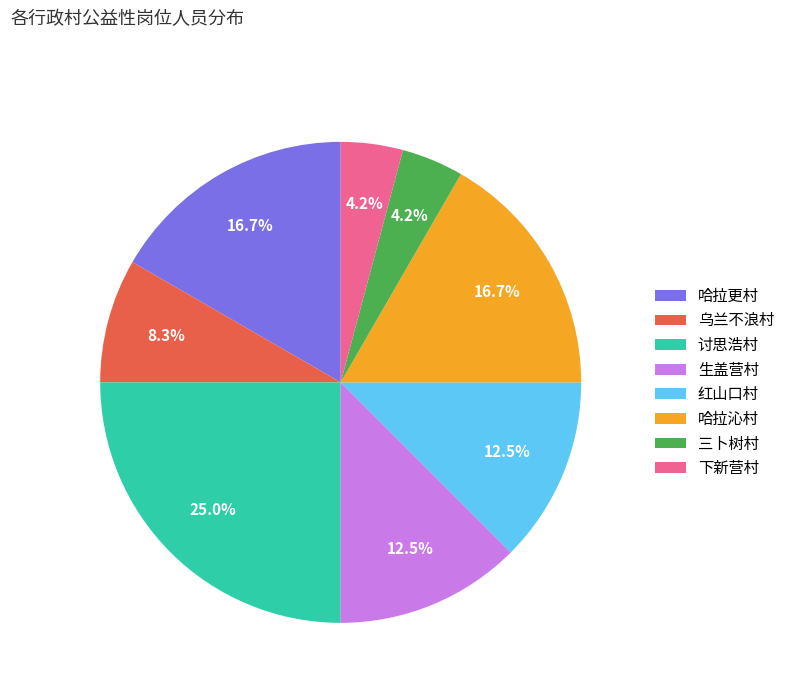

Approximately how many times larger is the value at 乌兰不浪村 compared to 讨思浩村?

0.3